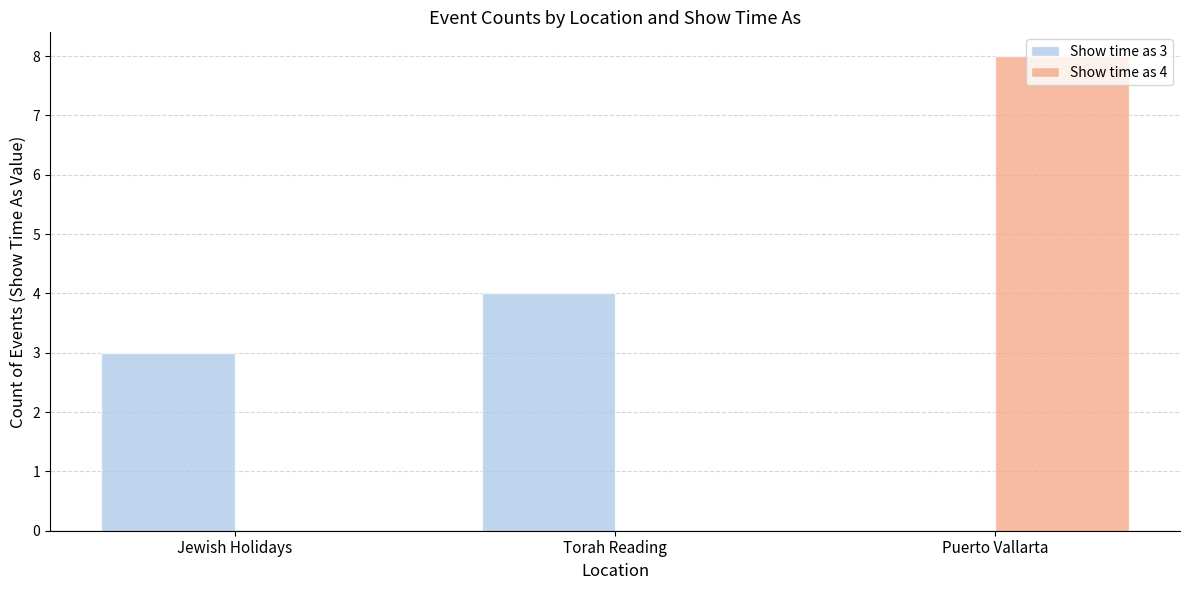

Reading right to left, list all the values displayed in this chart.

Show time as 3: Puerto Vallarta=0	Torah Reading=4	Jewish Holidays=3
Show time as 4: Puerto Vallarta=8	Torah Reading=0	Jewish Holidays=0